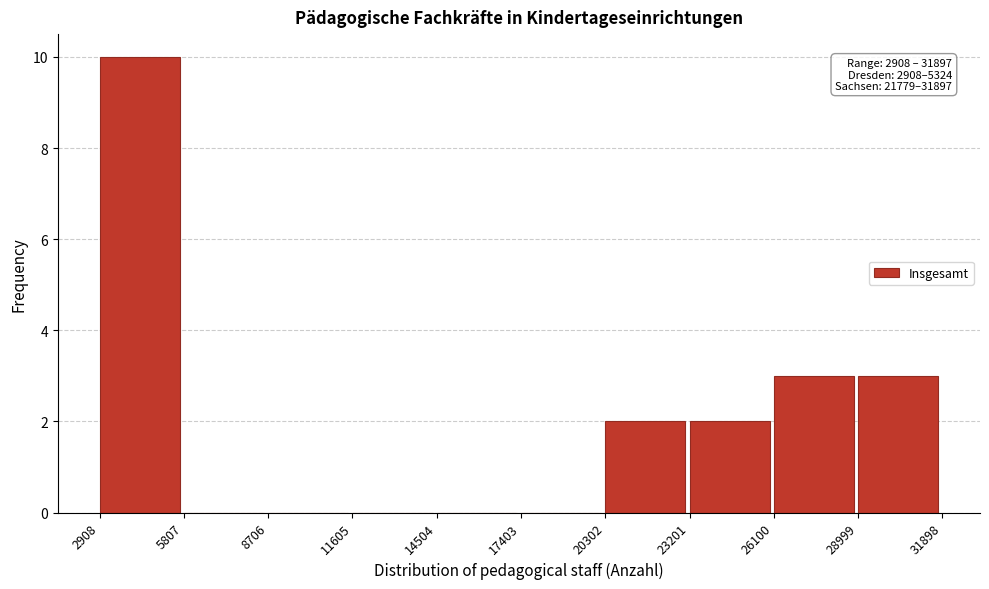

Which range on the x-axis has the tallest bar?

2908 to 5807